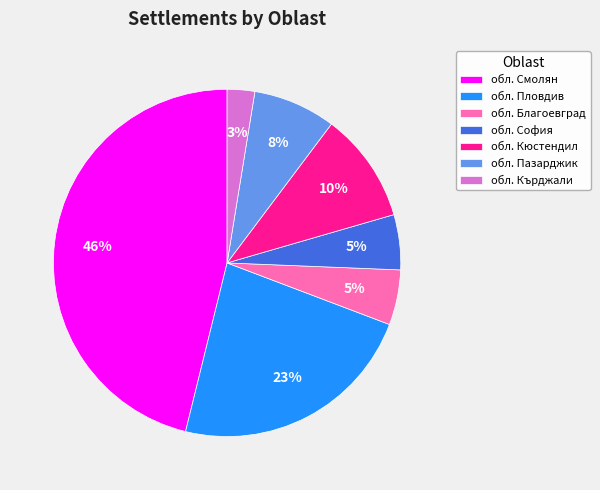

Which slice is the smallest?

обл. Кърджали